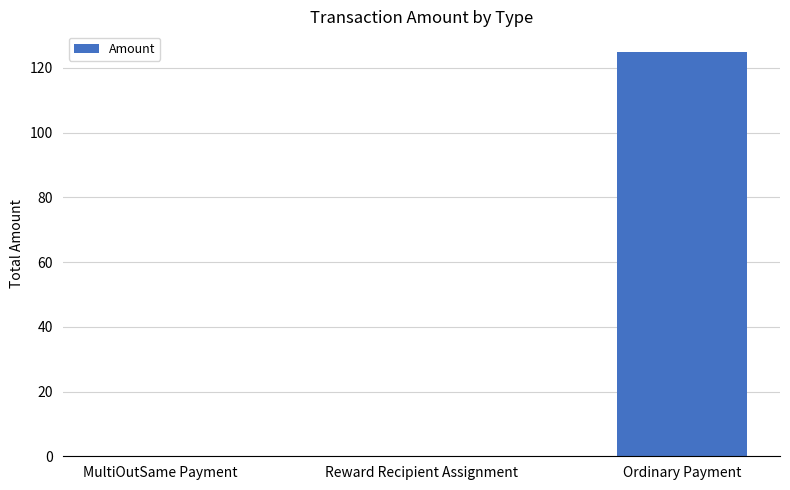

How many categories are shown in the chart?

3